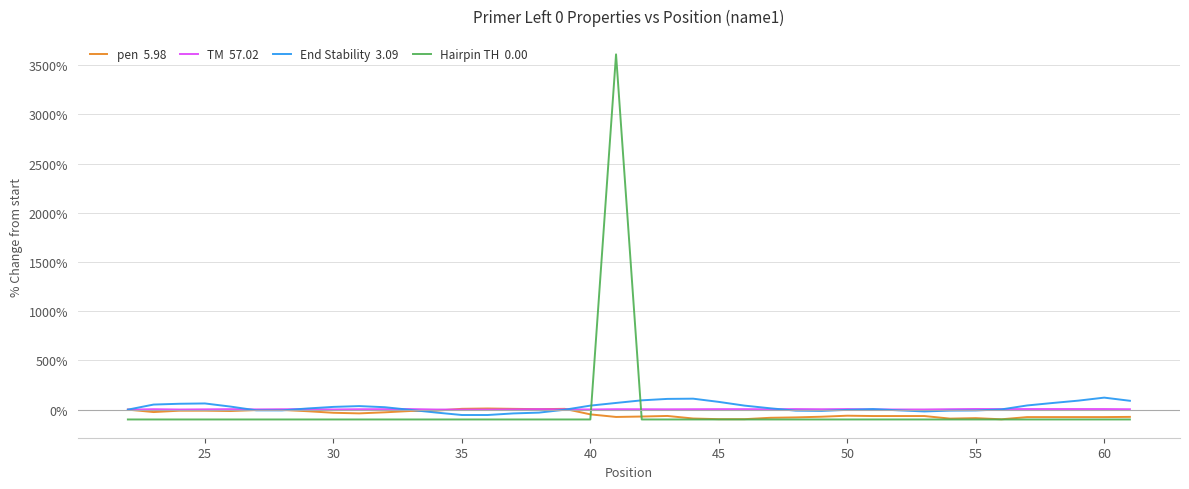

What is the smallest value displayed?

-100.0